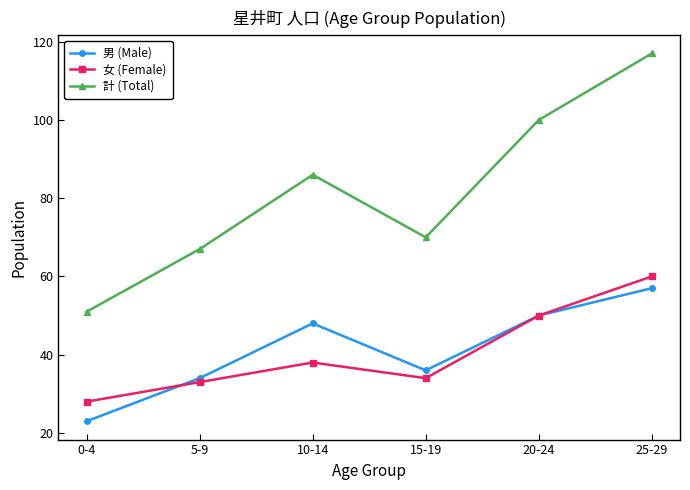

What is the difference between the second highest and second lowest values in the 女 (Female) series?

17